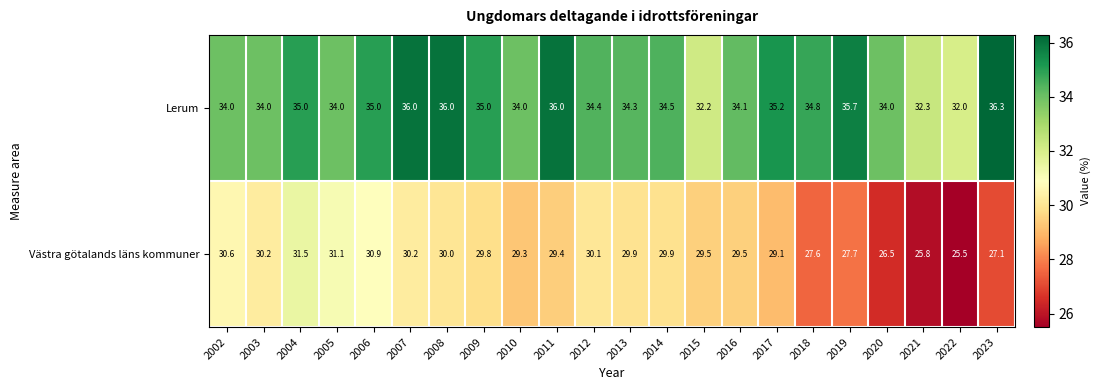

Which series has the largest total across all categories?

Lerum